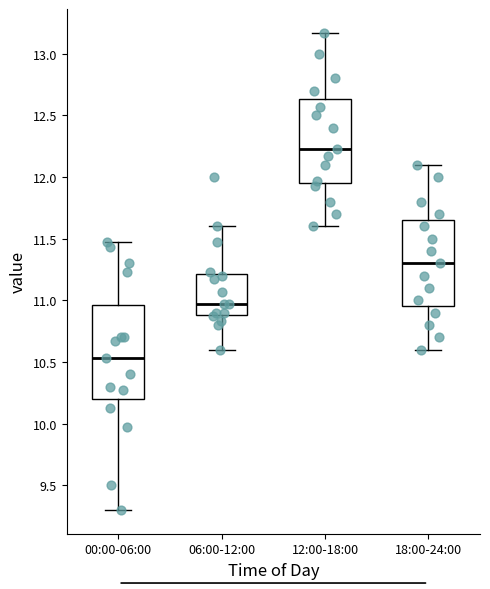

Comparing the boxes themselves (not the whiskers), which one is the tallest?

00:00-06:00